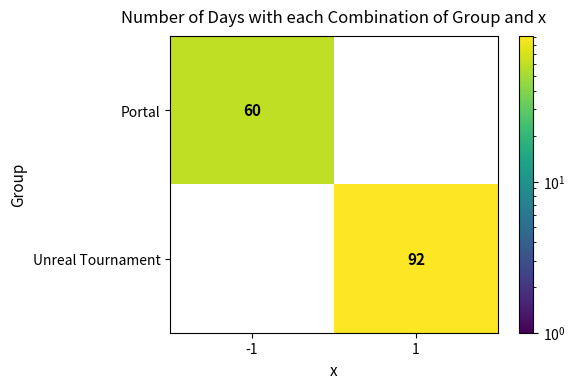

The value of Portal at -1 is 17. True or false?

False